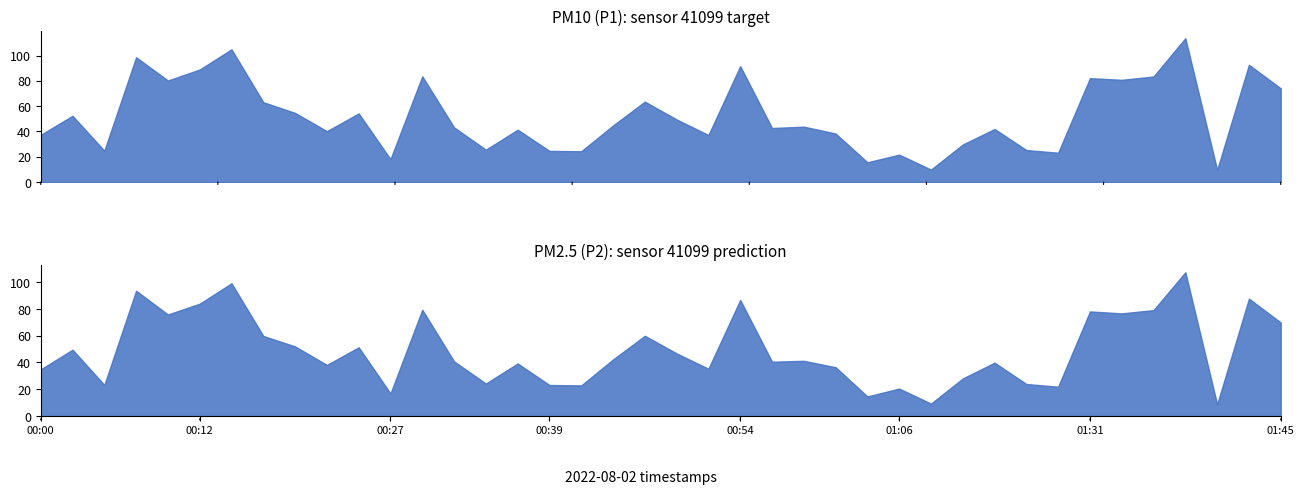

At which category does the chart reach its peak across all series?

01:38